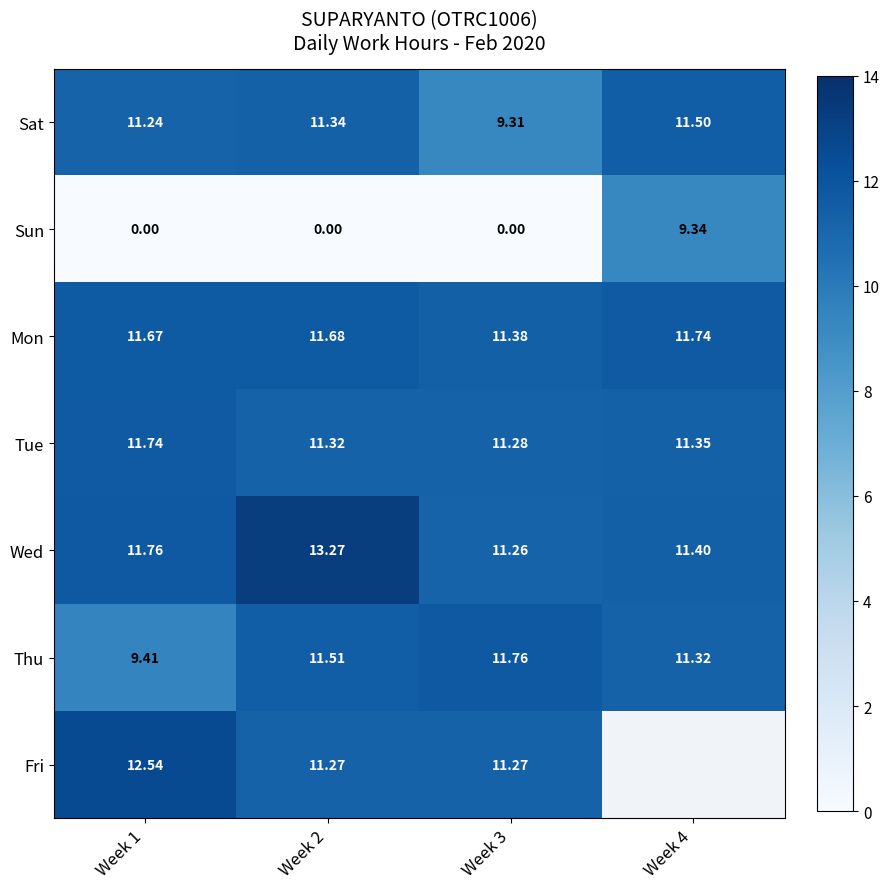

How many Thu values are between 11 and 12?

3